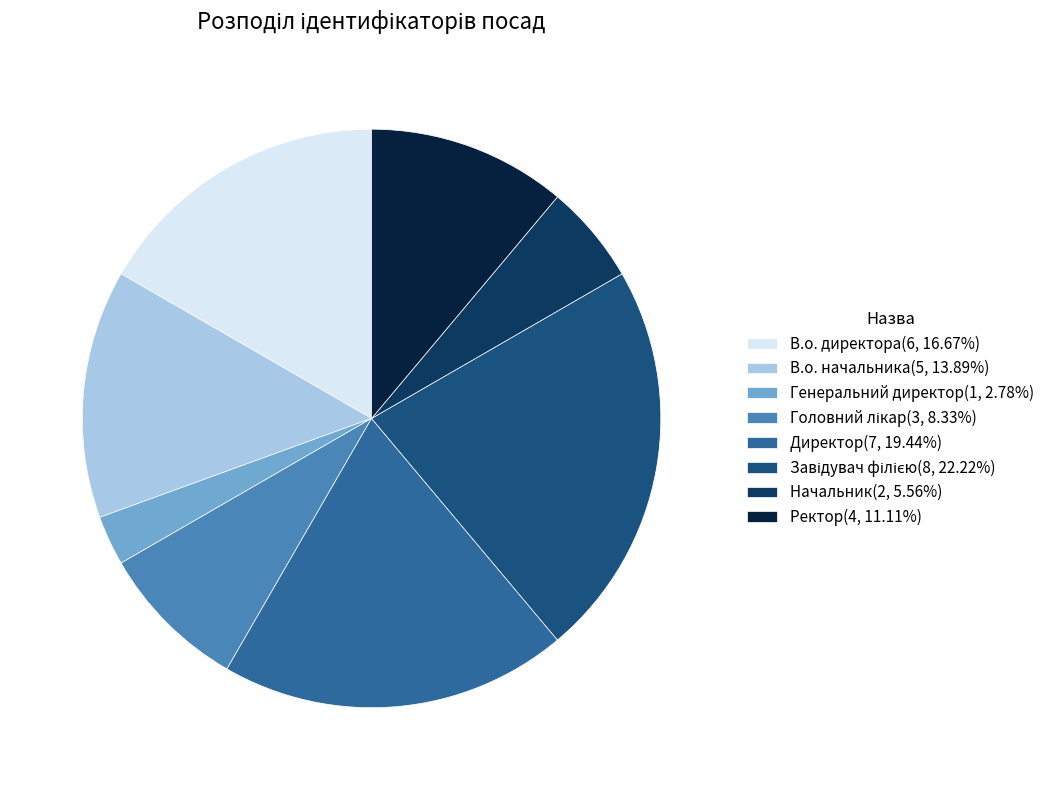

Is it true that Ректор is 26% of the pie?

False